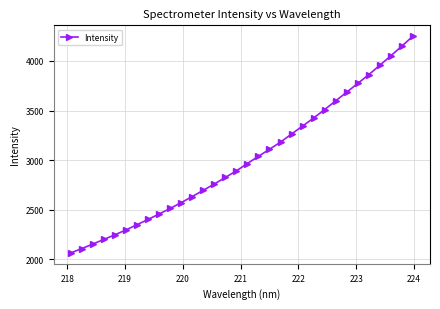

How many data points does each series have?

32